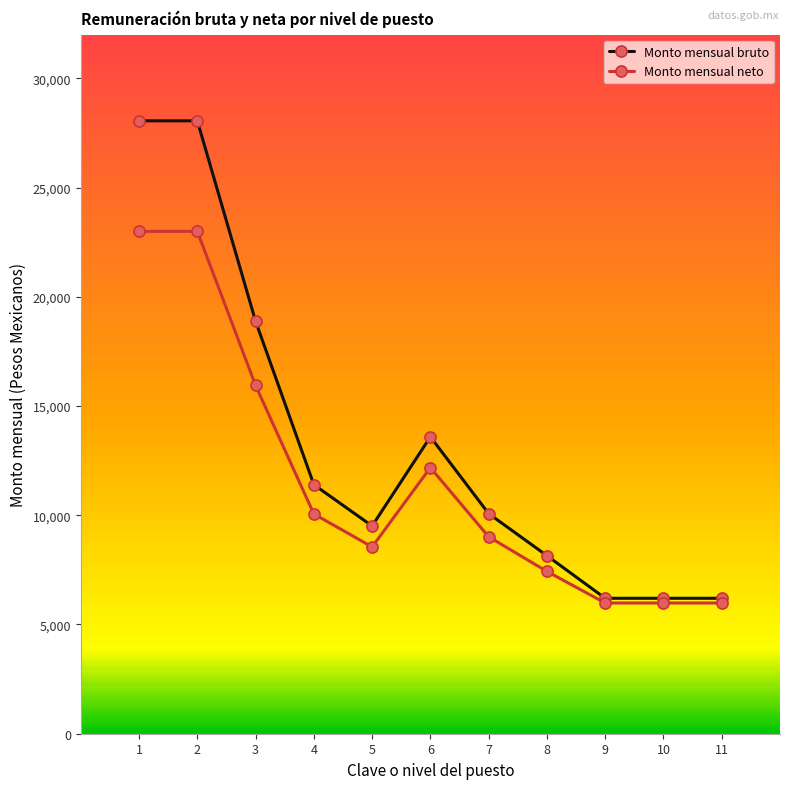

What is the maximum value shown in the chart?

28055.0